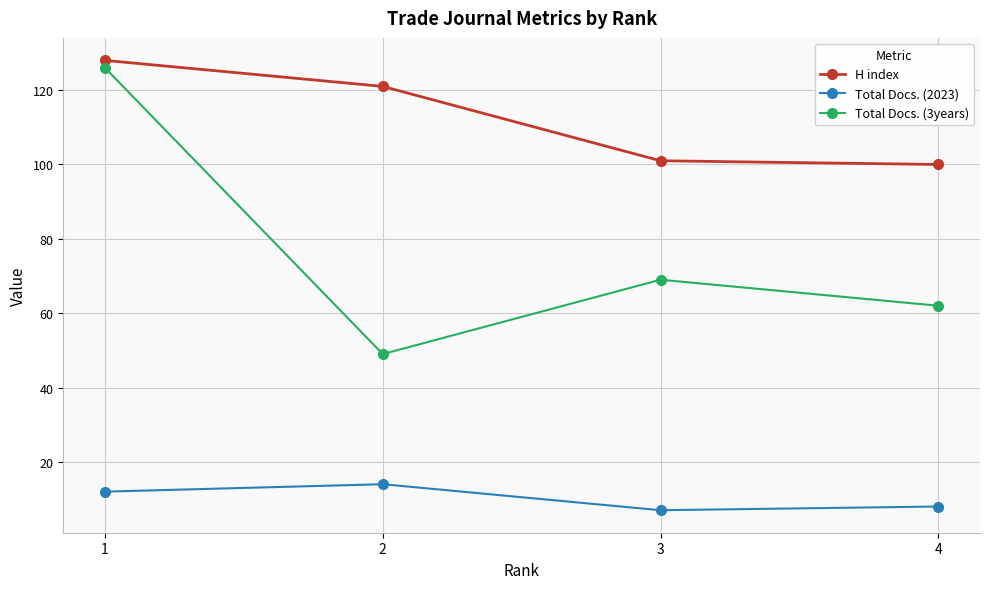

List the series in order of their peak value, lowest first.

Total Docs. (2023), Total Docs. (3years), H index